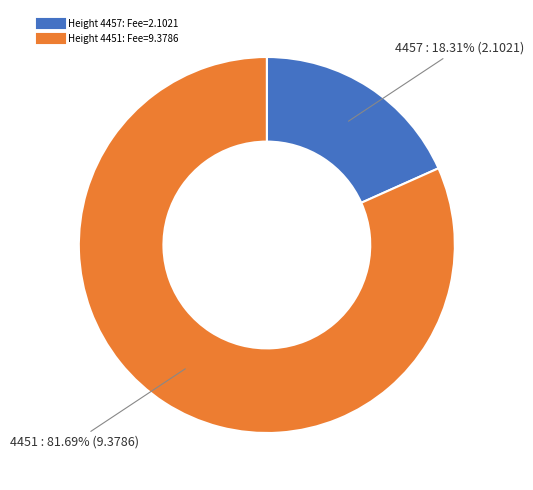

Is there a majority slice in this chart?

Yes